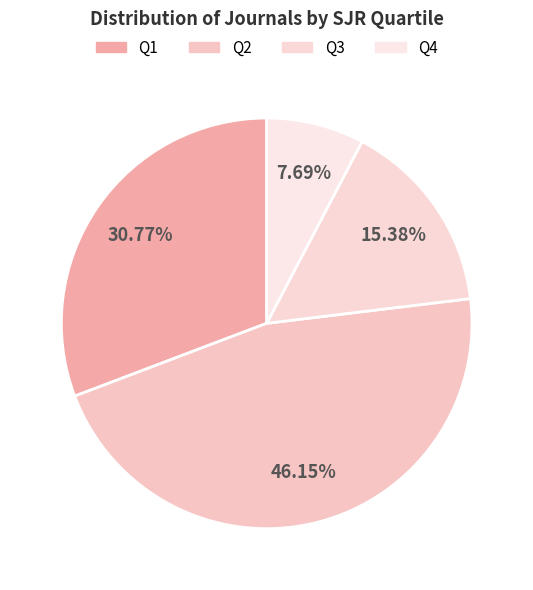

To the nearest percent, what portion does Q3 represent?

15%